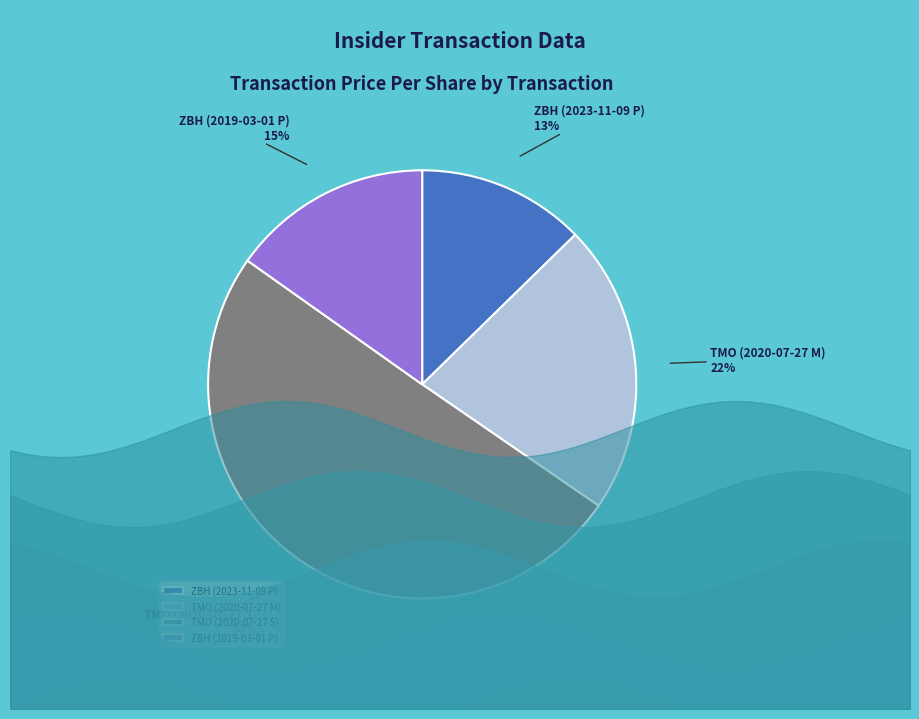

True or false: ZBH (2019-03-01 P) accounts for 24% of the total.

False